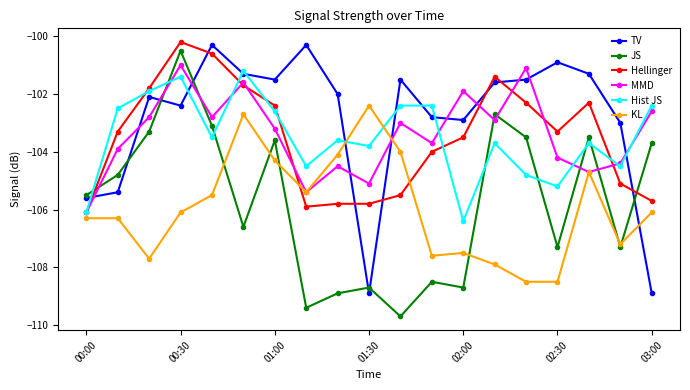

Reading right to left, transcribe all the data shown in this chart.

TV: -108.9	-103.0	-101.3	-100.9	-101.5	-101.6	-102.9	-102.8	-101.5	-108.9	-102.0	-100.3	-101.5	-101.3	-100.3	-102.4	-102.1	-105.4	-105.6
JS: -103.7	-107.3	-103.5	-107.3	-103.5	-102.7	-108.7	-108.5	-109.7	-108.7	-108.9	-109.4	-103.6	-106.6	-103.1	-100.5	-103.3	-104.8	-105.5
Hellinger: -105.7	-105.1	-102.3	-103.3	-102.3	-101.4	-103.5	-104.0	-105.5	-105.8	-105.8	-105.9	-102.4	-101.7	-100.6	-100.2	-101.8	-103.3	-106.1
MMD: -102.6	-104.4	-104.7	-104.2	-101.1	-102.9	-101.9	-103.7	-103.0	-105.1	-104.5	-105.4	-103.2	-101.6	-102.8	-101.0	-102.8	-103.9	-106.1
Hist JS: -102.4	-104.5	-103.7	-105.2	-104.8	-103.7	-106.4	-102.4	-102.4	-103.8	-103.6	-104.5	-102.6	-101.2	-103.5	-101.4	-101.9	-102.5	-106.1
KL: -106.1	-107.2	-104.7	-108.5	-108.5	-107.9	-107.5	-107.6	-104.0	-102.4	-104.1	-105.4	-104.3	-102.7	-105.5	-106.1	-107.7	-106.3	-106.3